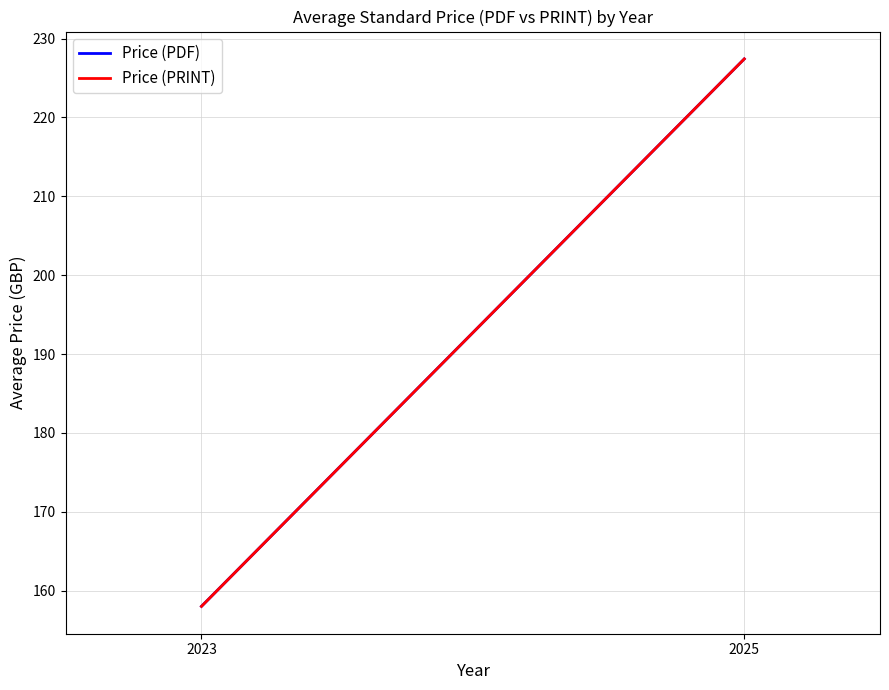

What is the sum of the Price (PRINT) values at 2025 and 2023?

385.4